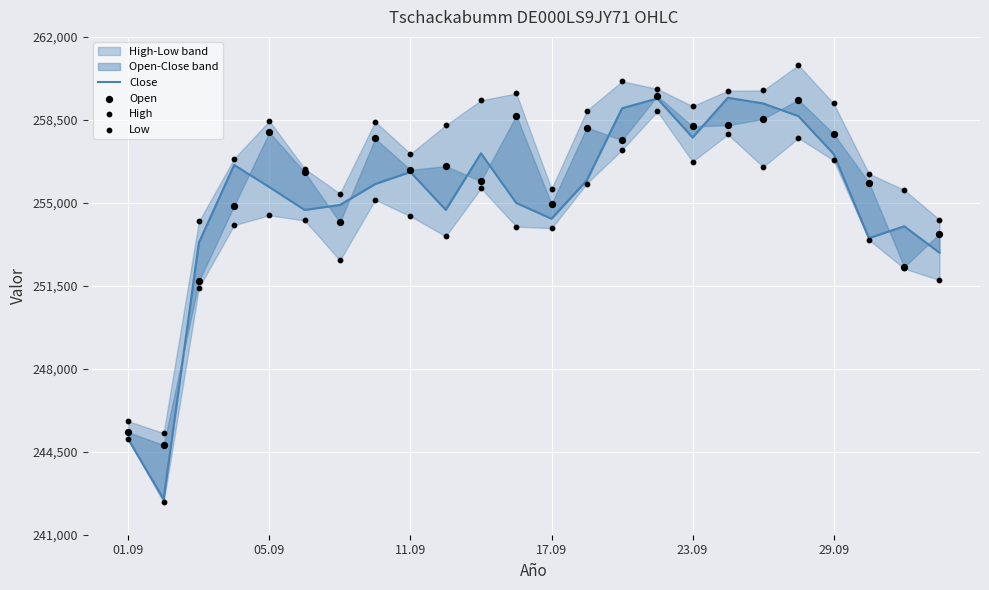

At which category is the sum across all series the highest?

15